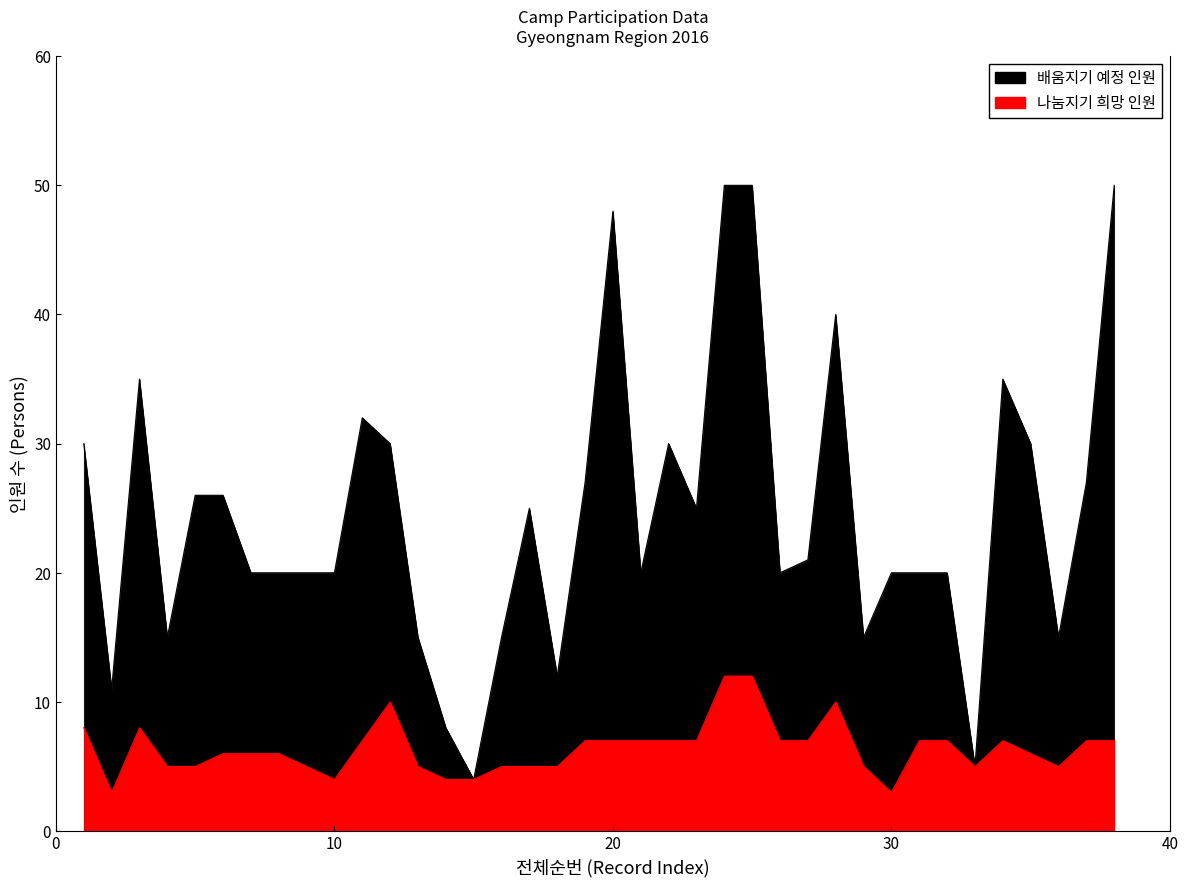

What is the maximum value shown in the chart?

50